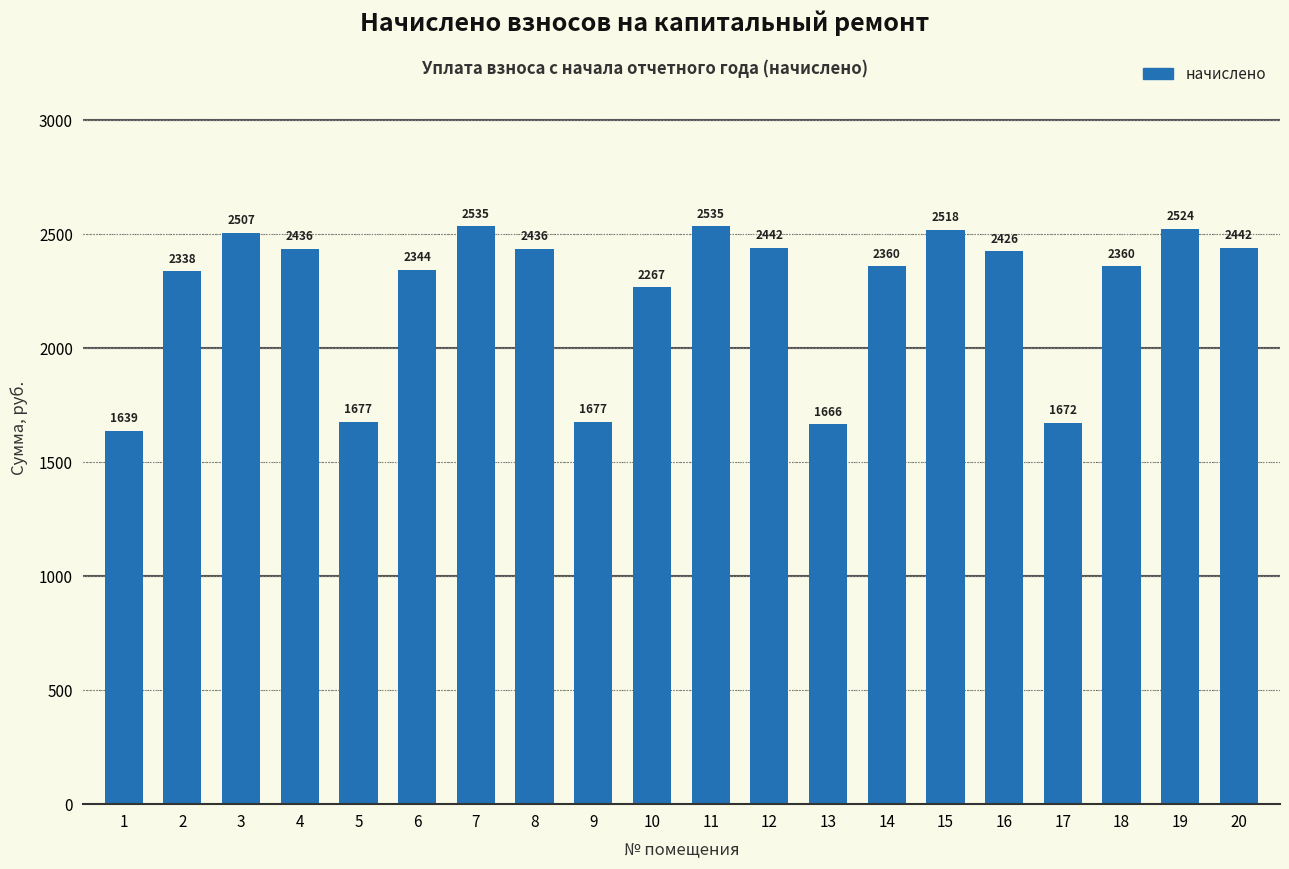

What is the value of the 19th bar from the left?

2524.0